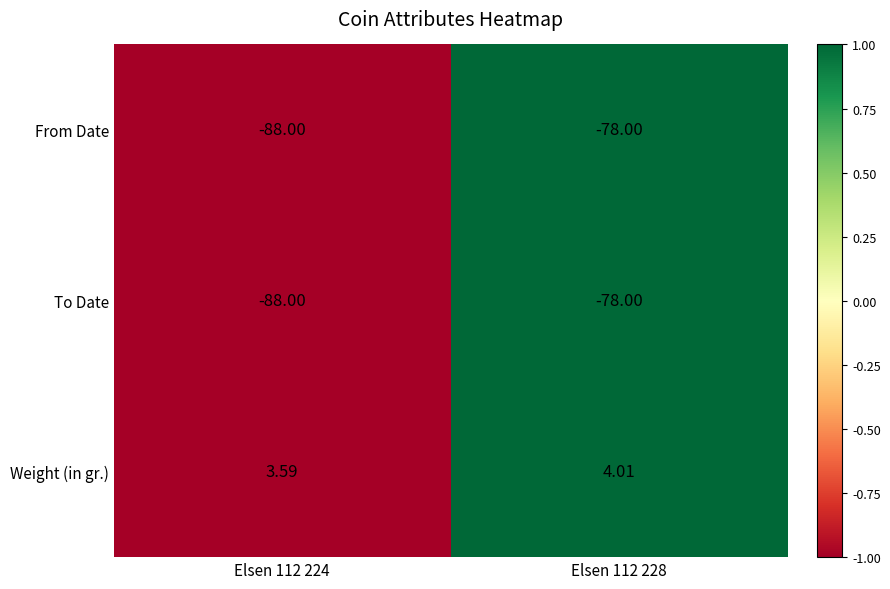

Is the value of To Date at Elsen 112 228 greater than the value of Weight (in gr.) at Elsen 112 224?

No